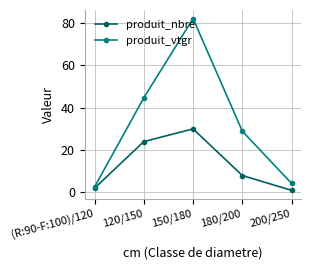

At 180/200, list the series in order from smallest to largest.

produit_nbre, produit_vtgr